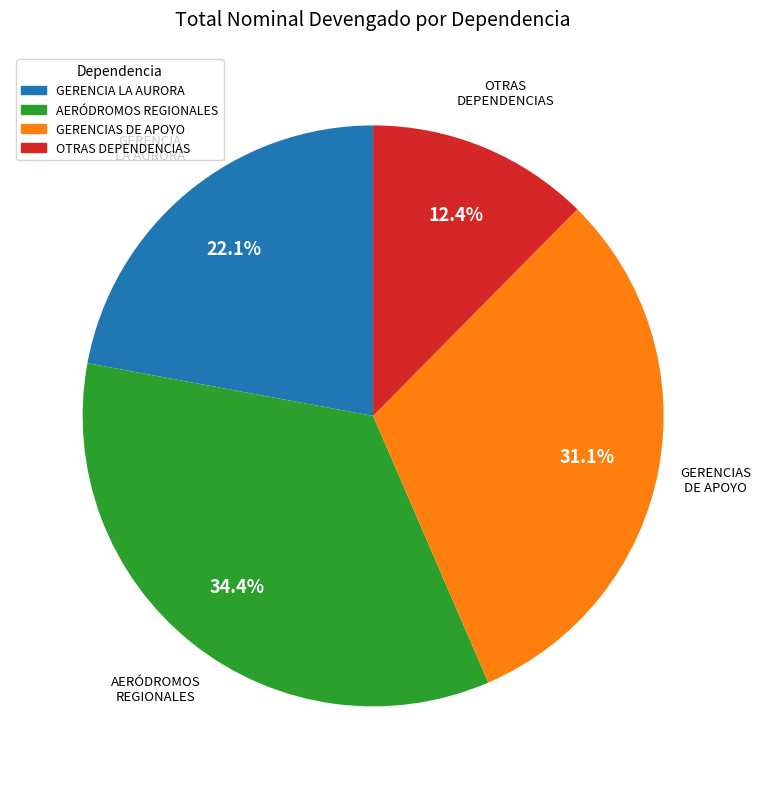

Which slice is the smallest?

OTRAS DEPENDENCIAS